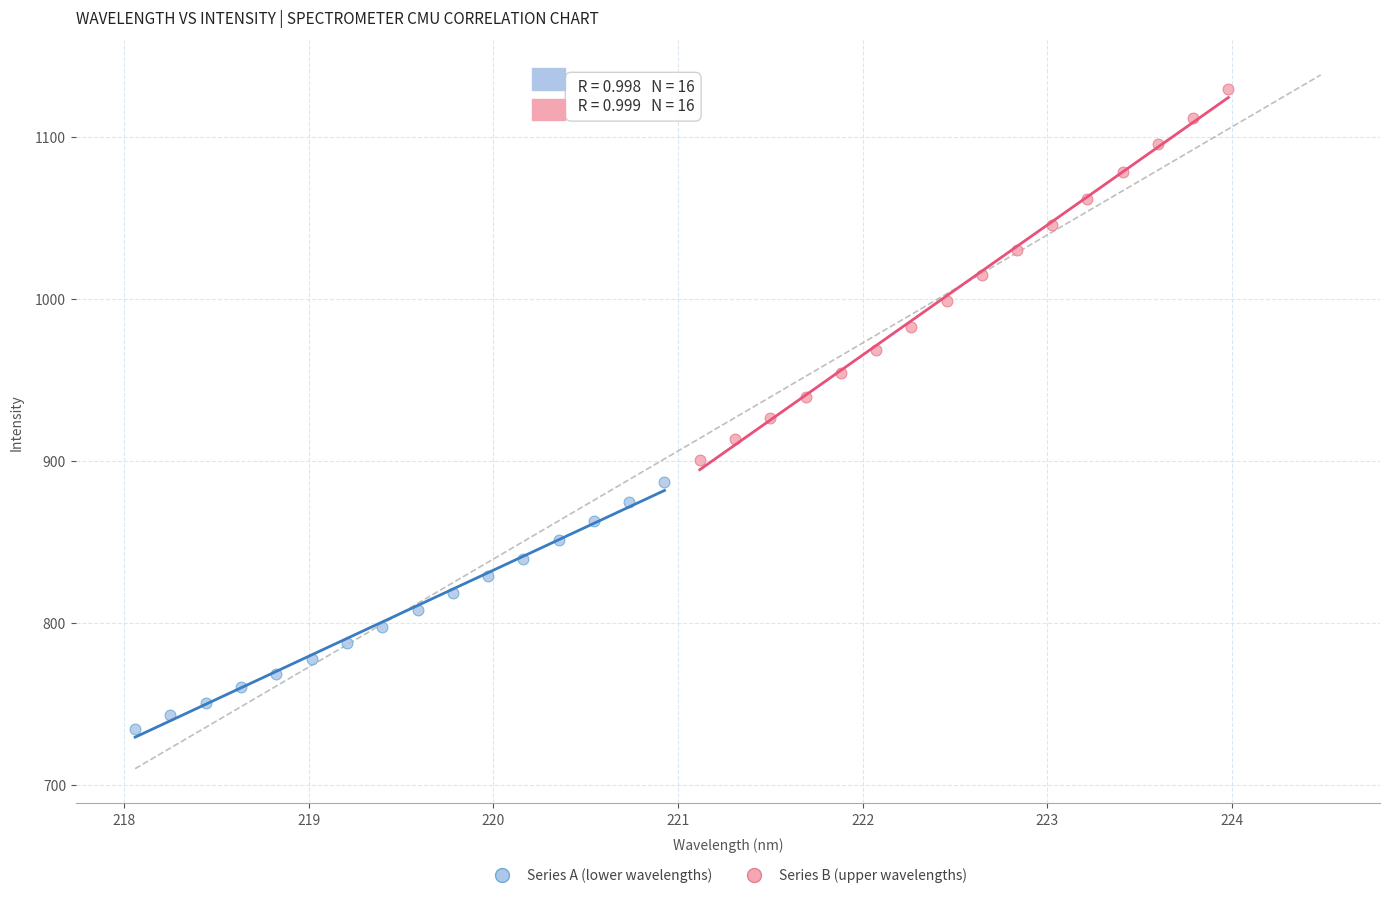

Which series has the widest spread of Y values?

Series B (upper wavelengths)